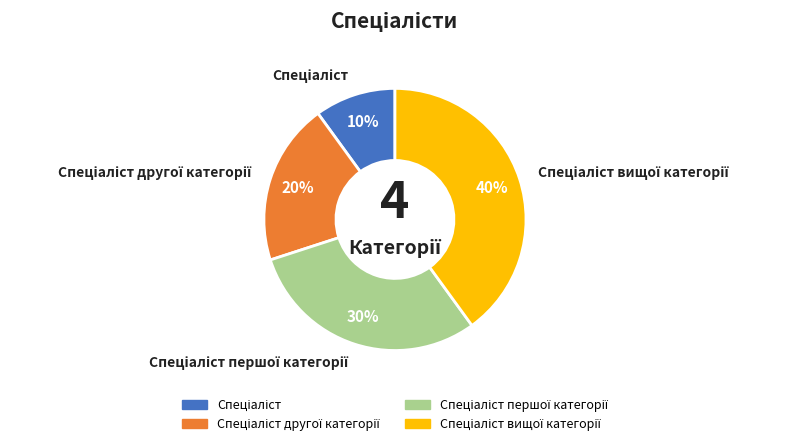

To the nearest percent, what is the difference between the largest and smallest slice percentages?

30%